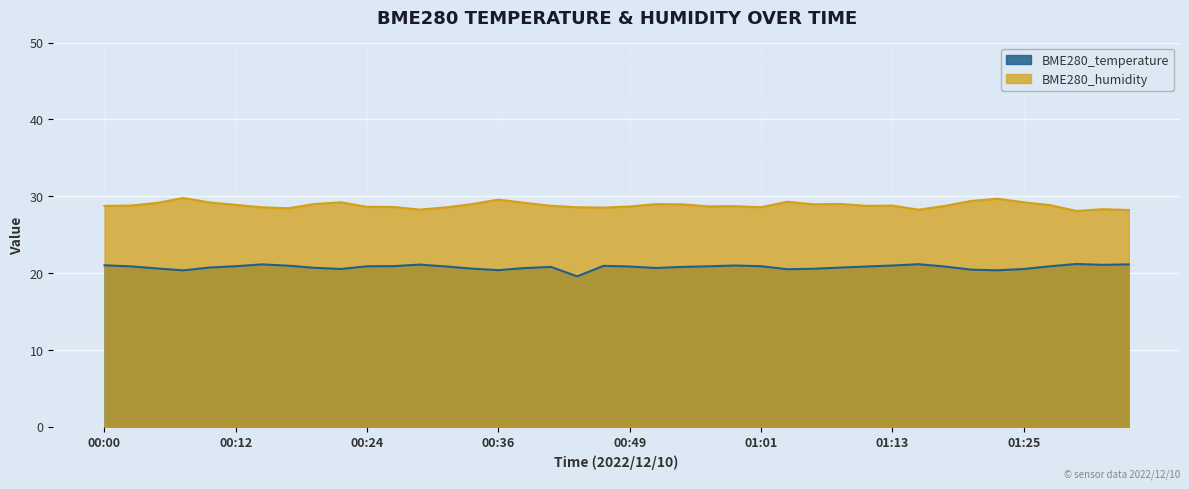

True or false: BME280_temperature and BME280_humidity intersect in this chart.

False